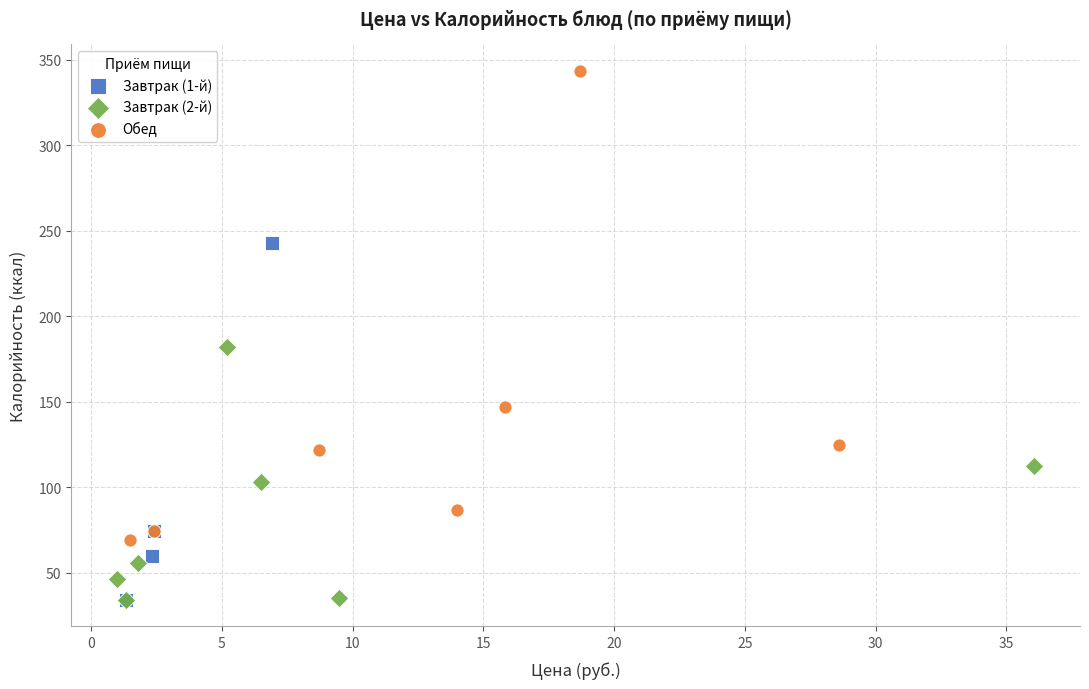

Which series contains the highest Y value?

Обед